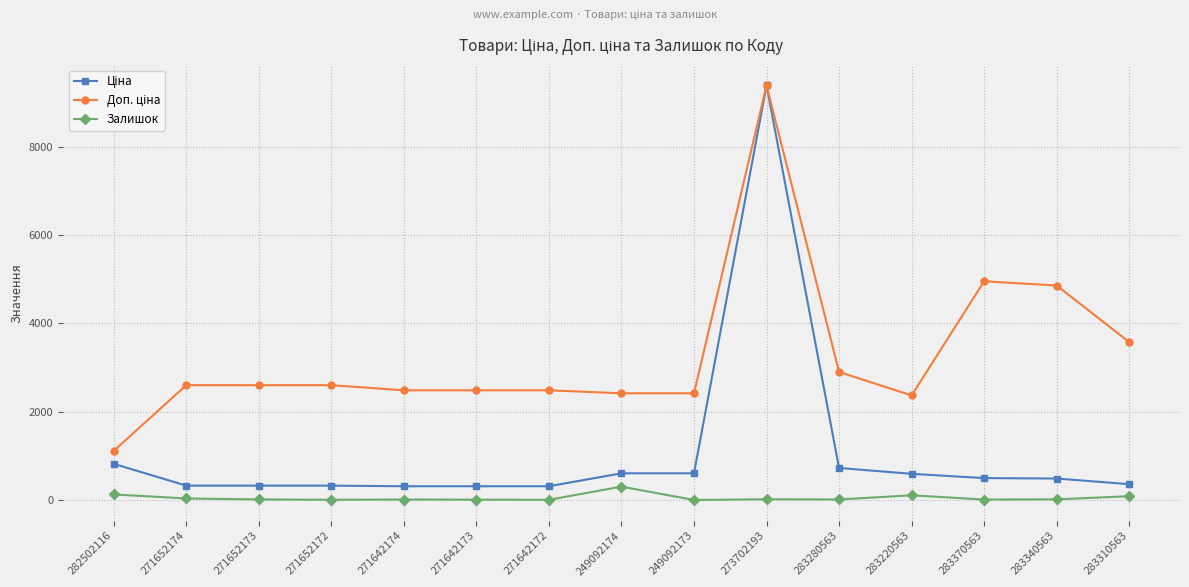

At which category is the sum across all series the highest?

273702193